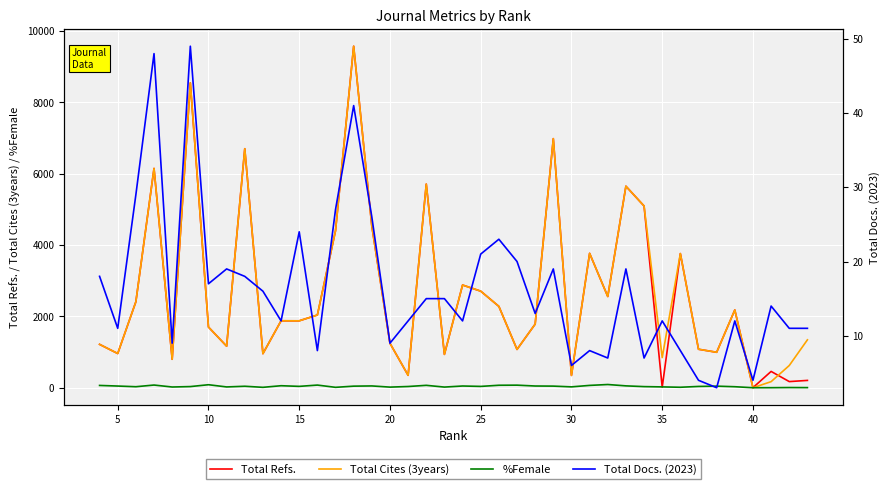

The %Female series shows 29 at 23. True or false?

False